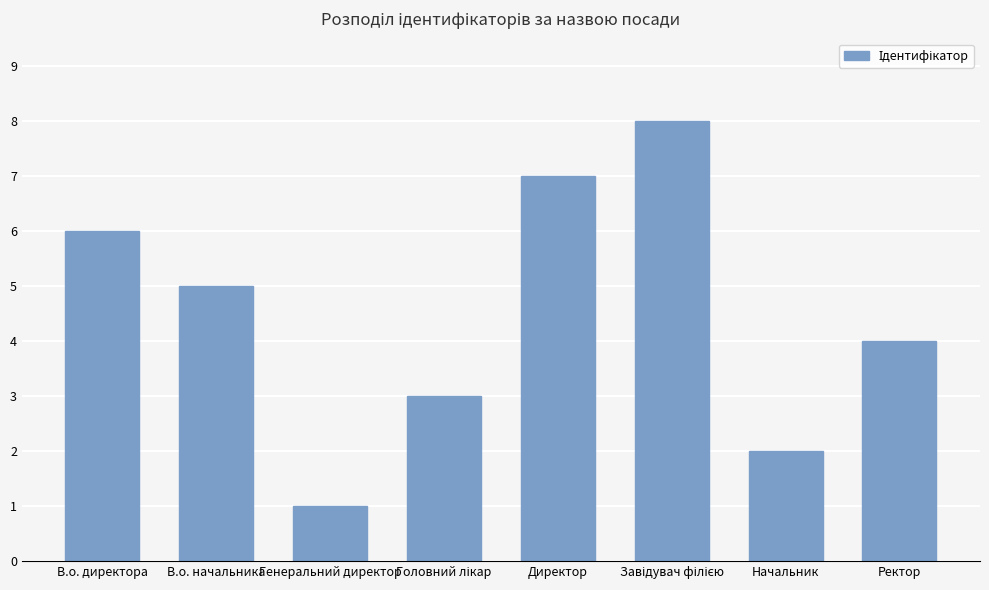

What is the difference between the second highest and minimum values?

6